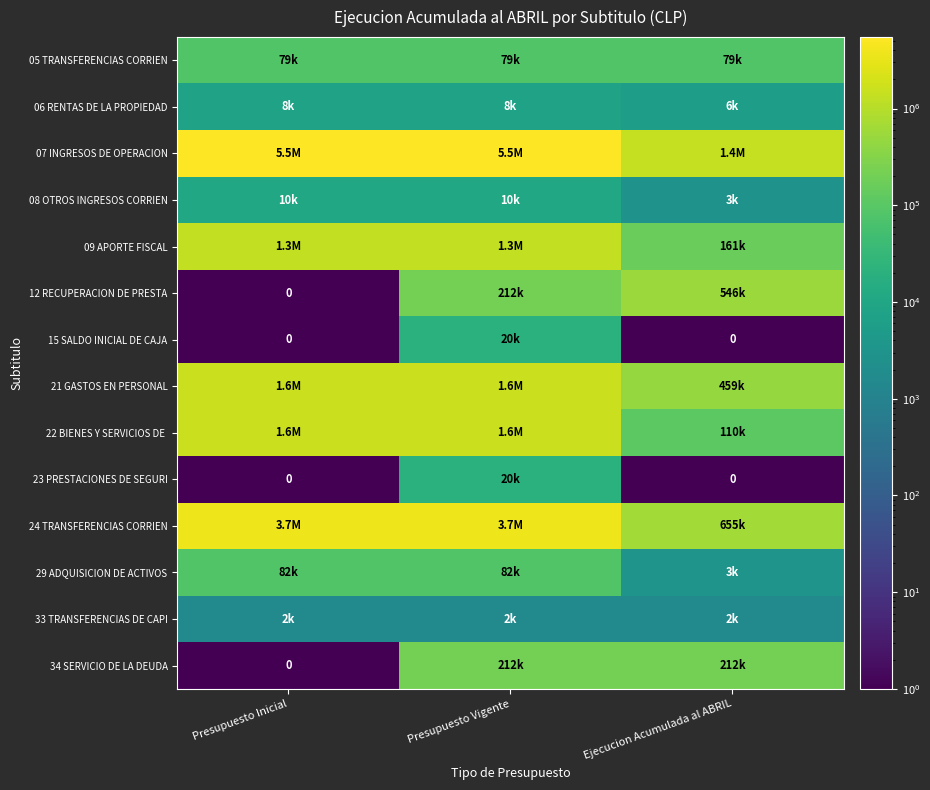

True or false: 24 TRANSFERENCIAS CORRIEN has a value of 5423776.0 at Presupuesto Vigente.

False